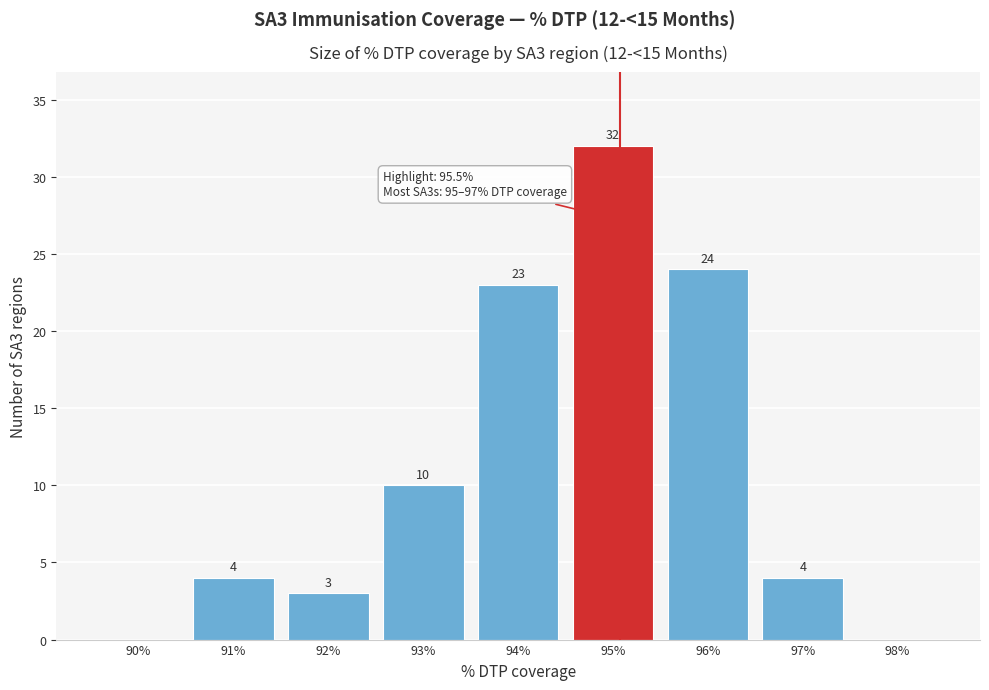

Reading left to right, list all the values displayed in this chart.

90%=0	91%=4	92%=3	93%=10	94%=23	95%=32	96%=24	97%=4	98%=0